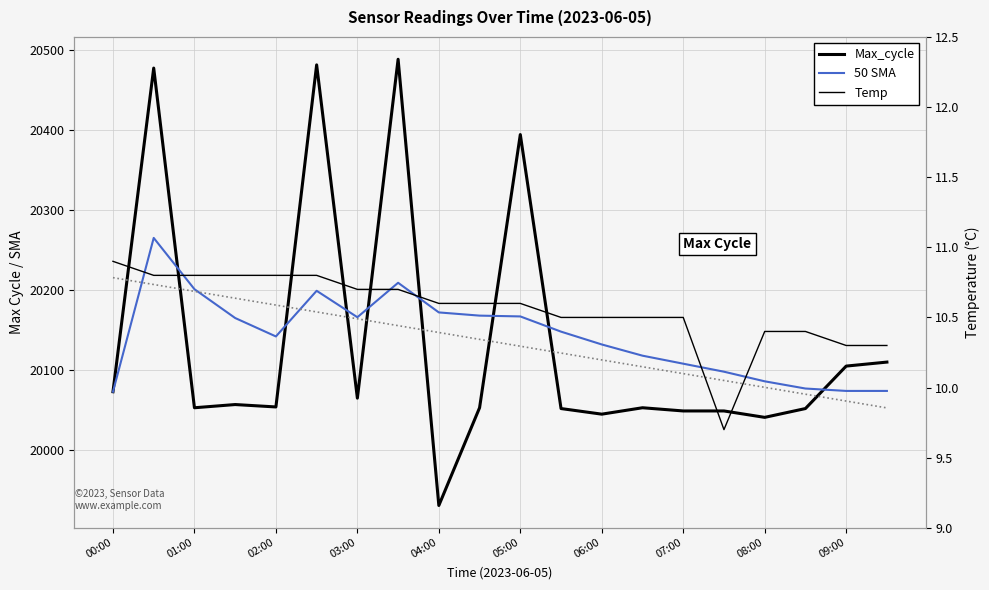

Between 17 and 19, which is larger?

19